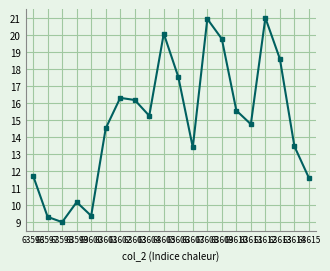

The value at 63602 is 22.3. True or false?

False